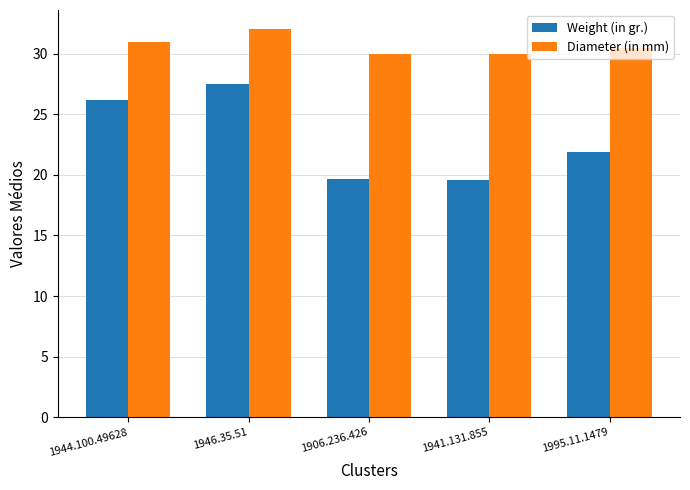

What is the label of the 1st bar from the right?

1995.11.1479